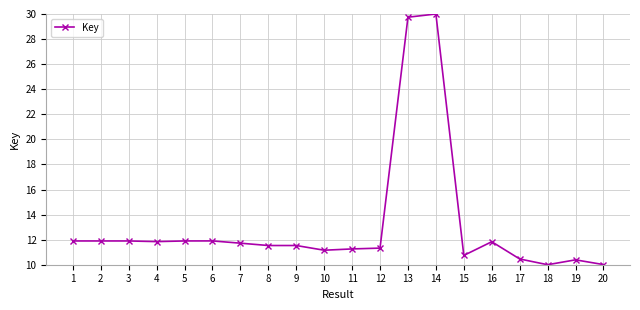

What is the change in value from 8 to 12?

-0.2